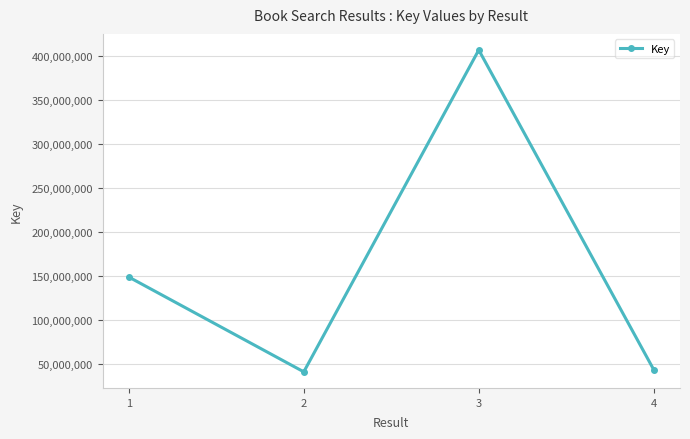

How many interior local valleys (lower than both neighbors) does the data have?

1